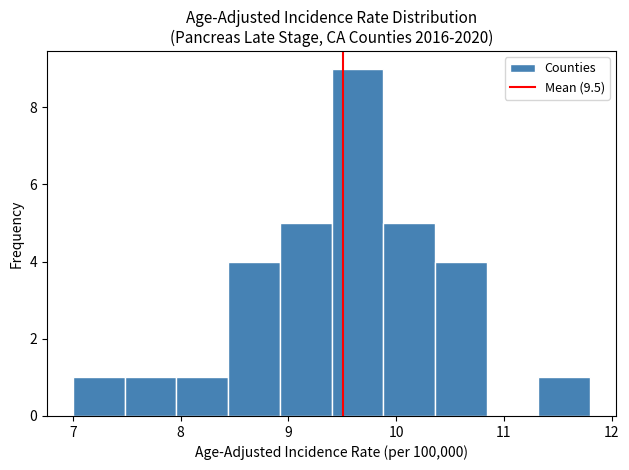

Reading left to right, list every bar in this chart as the range it spans on the x-axis followed by its height. Neither the bar edges nor the heights are printed on the chart, so give them approximately, as read against the axes.

7.00 to 7.48: 1
7.48 to 7.96: 1
7.96 to 8.44: 1
8.44 to 8.92: 4
8.92 to 9.40: 5
9.40 to 9.88: 9
9.88 to 10.36: 5
10.36 to 10.84: 4
10.84 to 11.32: 0
11.32 to 11.80: 1